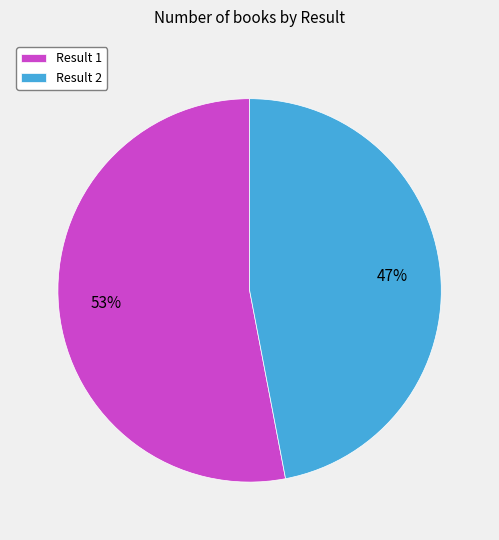

To the nearest percent, what portion does Result 2 represent?

47%